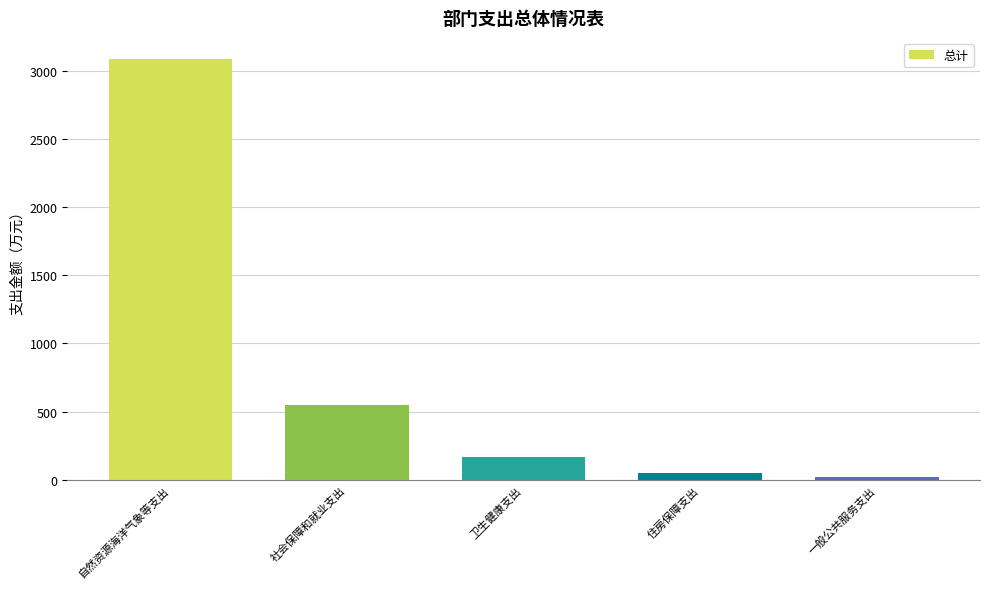

At which label does the data first exceed 167?

自然资源海洋气象等支出